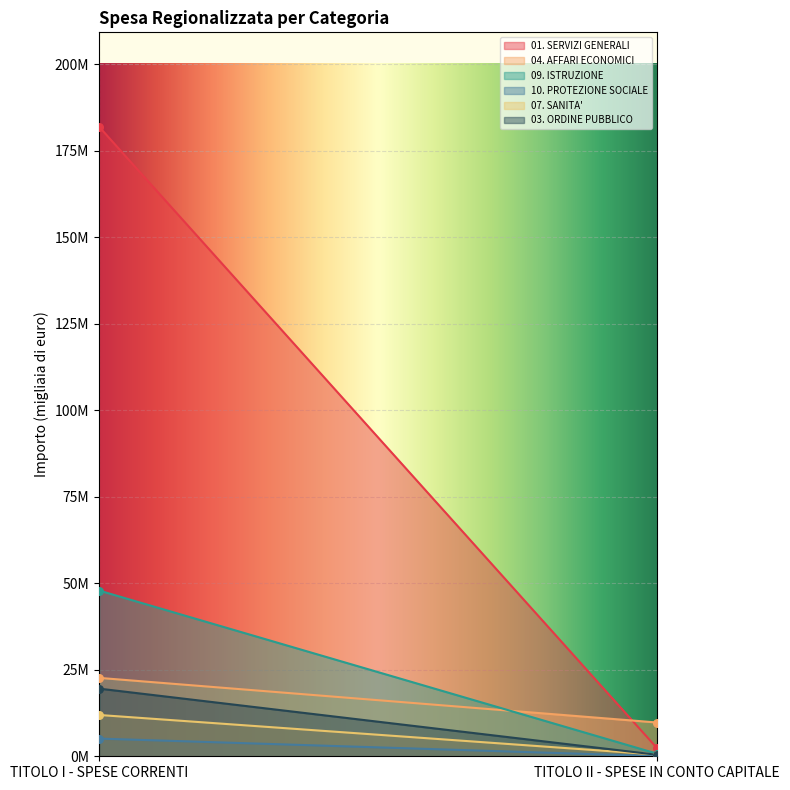

What are all the series names shown in the legend?

01. SERVIZI GENERALI, 04. AFFARI ECONOMICI, 09. ISTRUZIONE, 10. PROTEZIONE SOCIALE, 07. SANITA', 03. ORDINE PUBBLICO